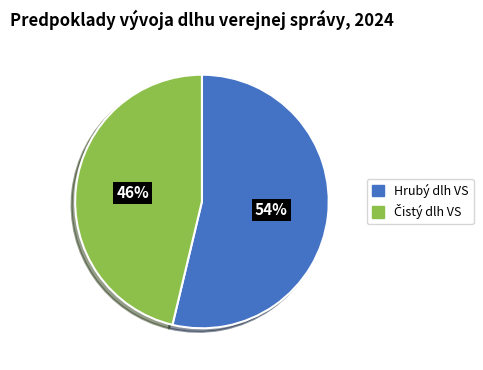

Does any single category account for the majority?

Yes